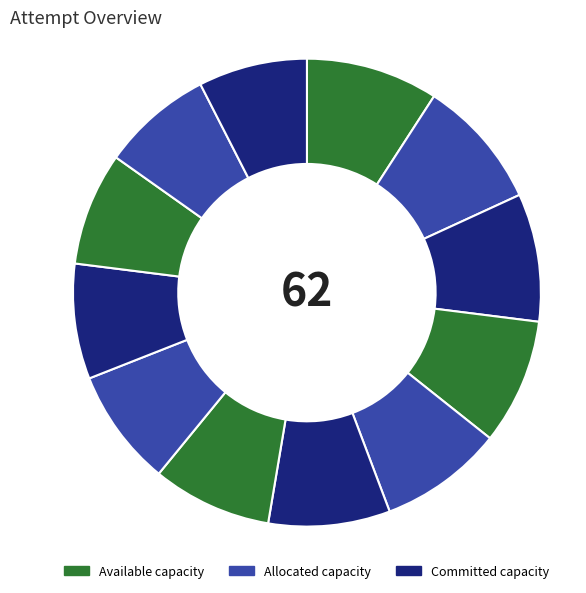

Does any single category account for the majority?

No